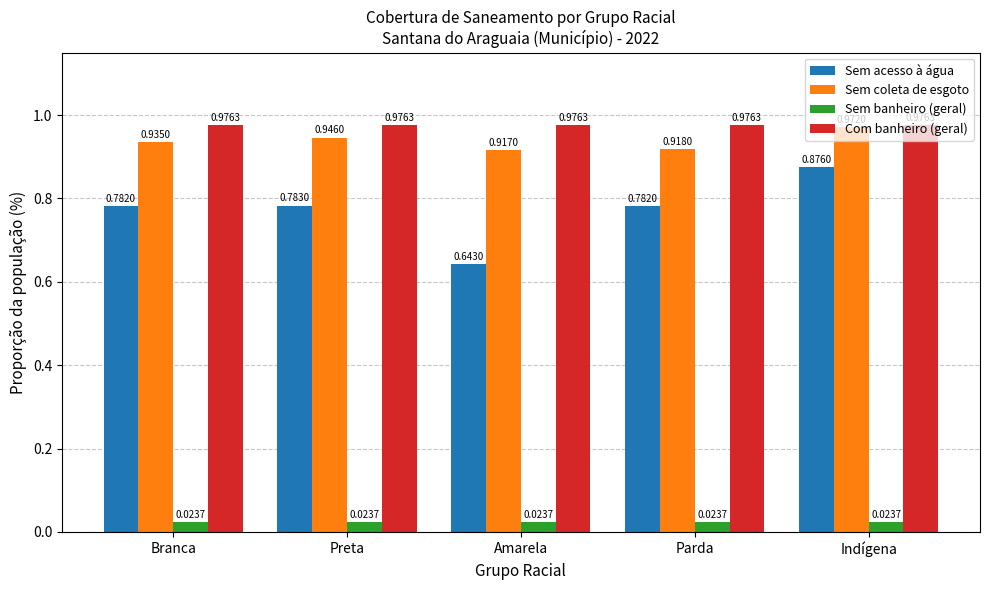

Between Amarela and Indígena, which series saw the biggest shift?

Sem acesso à água